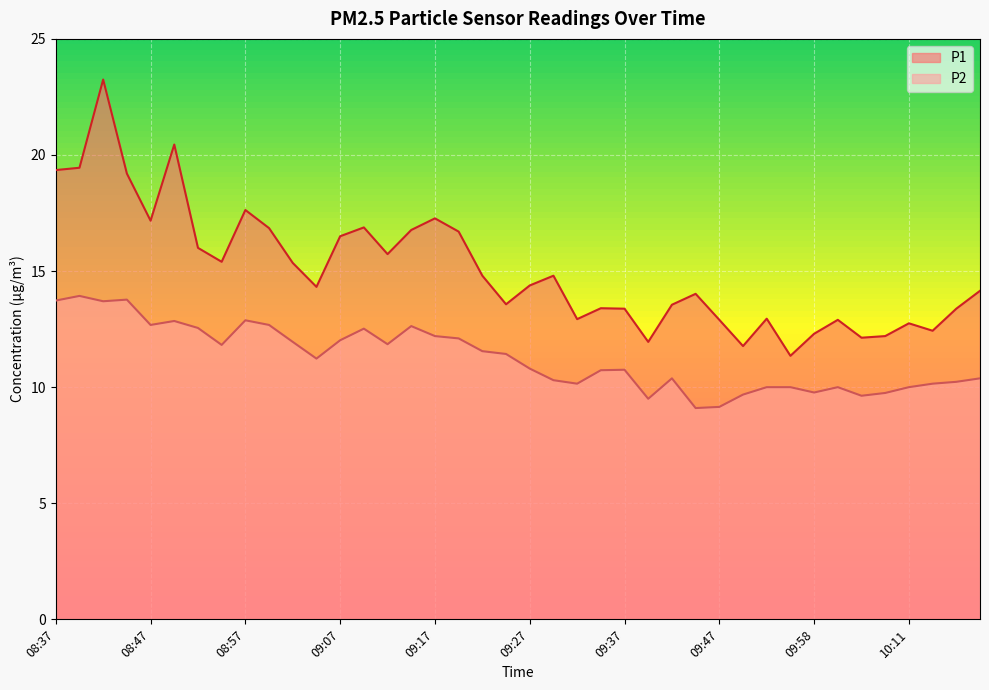

What are all the series names shown in the legend?

P1, P2